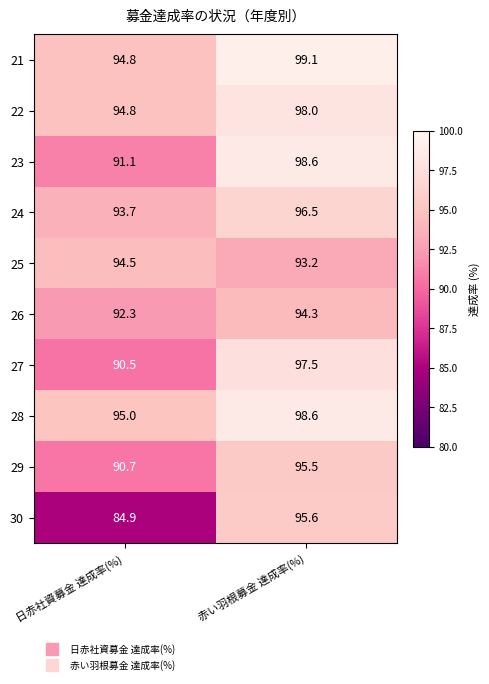

Where does the 29 series first go above 95?

赤い羽根募金 達成率(%)